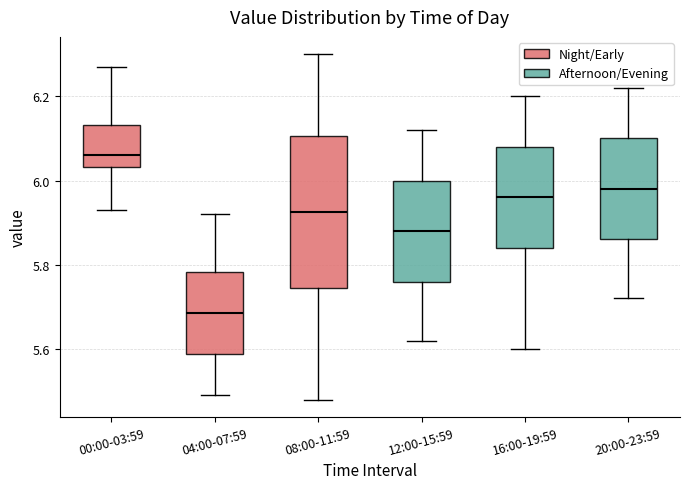

Reading left to right, read every box against the y-axis: the position of its median line, the range the box covers, and the ends of its whiskers. The values are not printed on the chart, so give them approximately, as read against the axis.

00:00-03:59: median 6.06, box 6.04 to 6.14, whiskers 5.94 to 6.28
04:00-07:59: median 5.68, box 5.58 to 5.78, whiskers 5.50 to 5.92
08:00-11:59: median 5.92, box 5.74 to 6.10, whiskers 5.48 to 6.30
12:00-15:59: median 5.88, box 5.76 to 6.00, whiskers 5.62 to 6.12
16:00-19:59: median 5.96, box 5.84 to 6.08, whiskers 5.60 to 6.20
20:00-23:59: median 5.98, box 5.86 to 6.10, whiskers 5.72 to 6.22